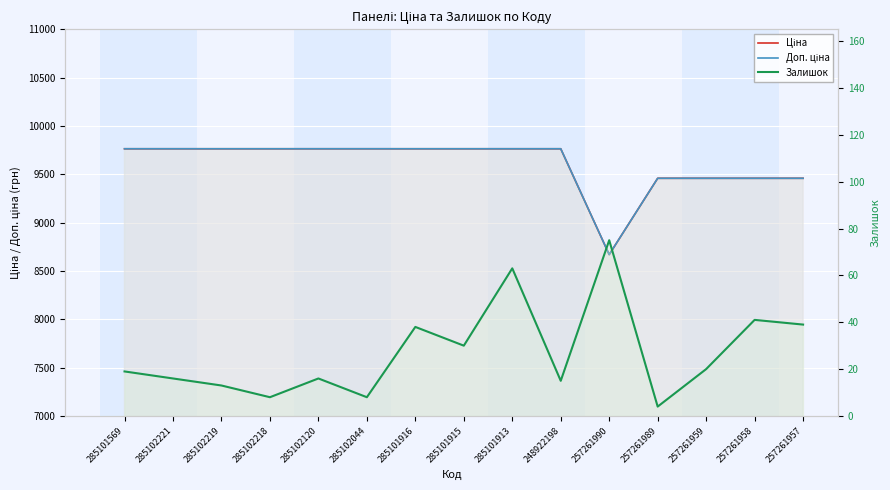

At how many categories does at least one series exceed 712?

15